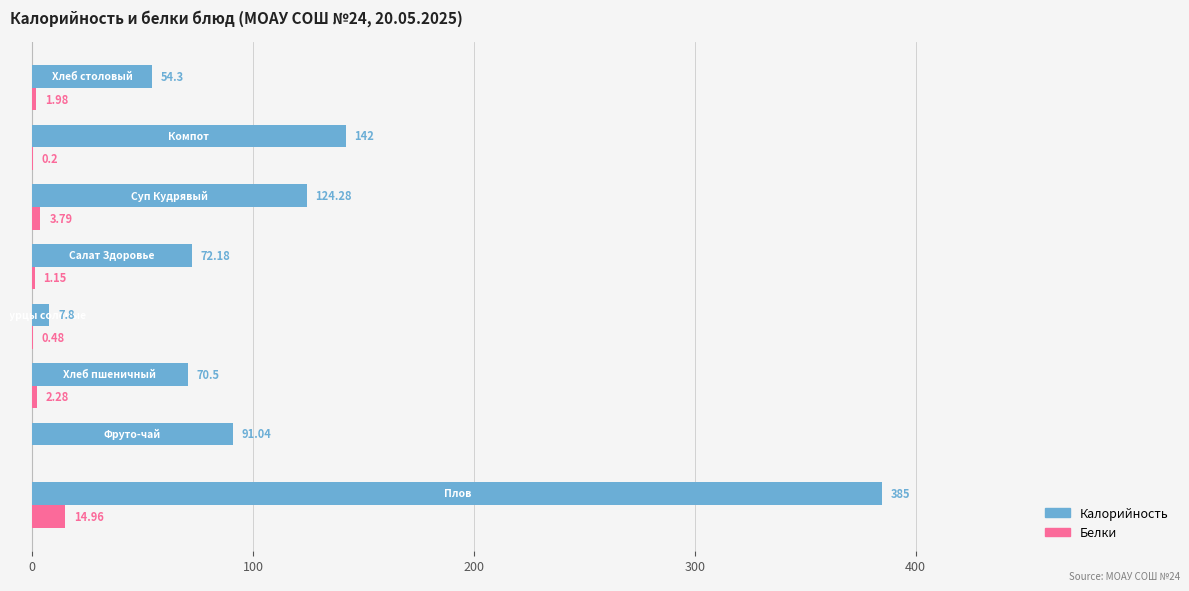

Which series changed the most between Огурцы соленые and Суп Кудрявый?

Калорийность